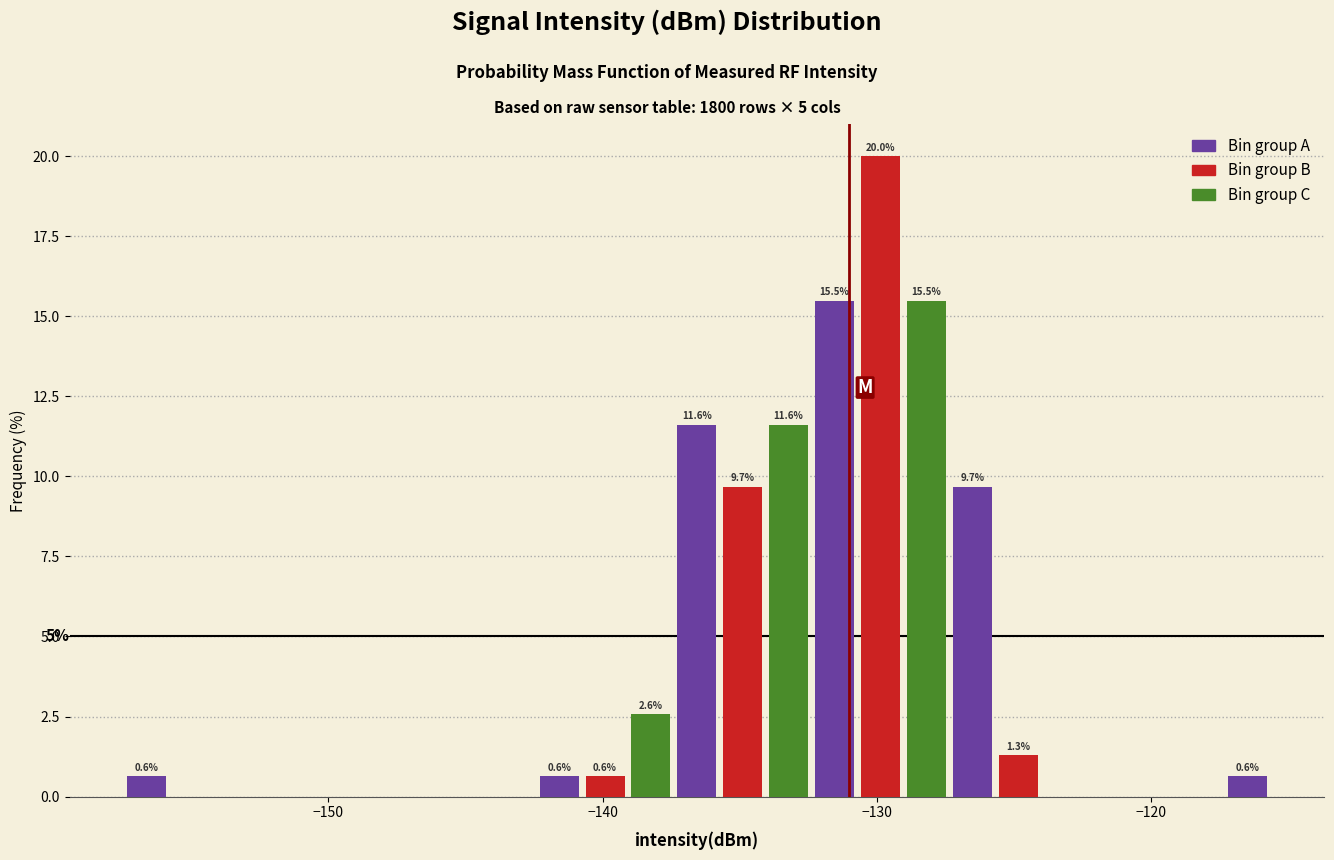

Read against the x-axis, roughly where is the centre of the tallest bar?

-130